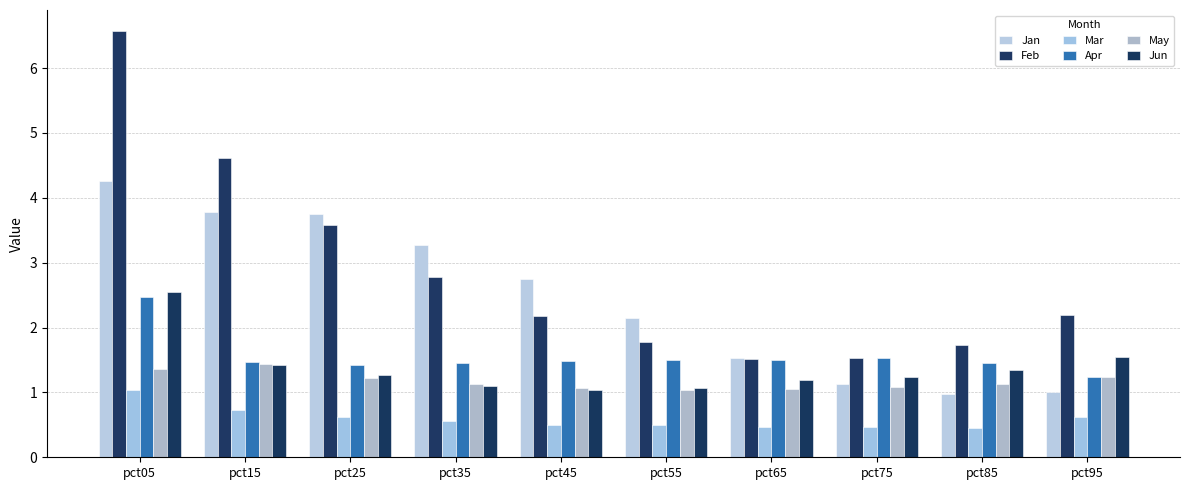

Does the chart contain any negative values?

No